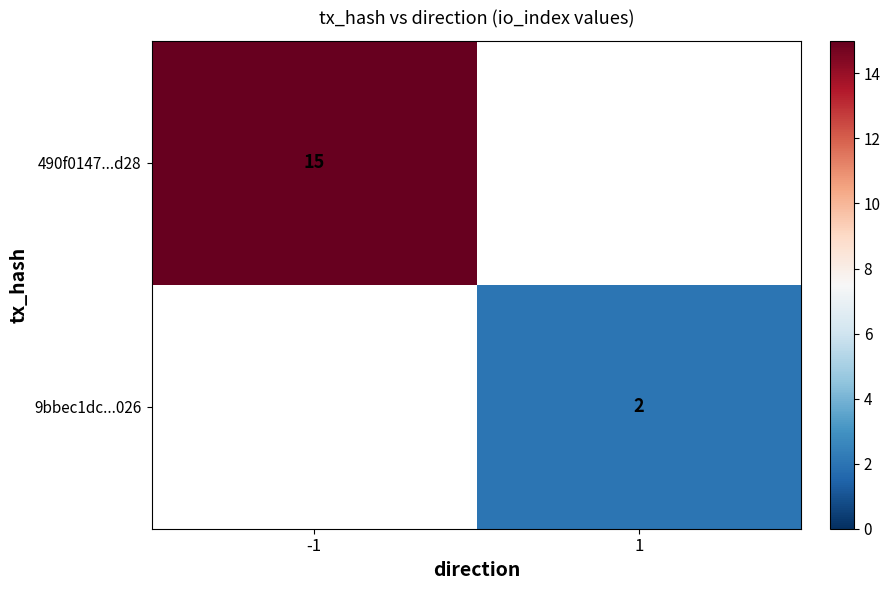

True or false: 490f0147...d28 has a value of 15 at -1.

True